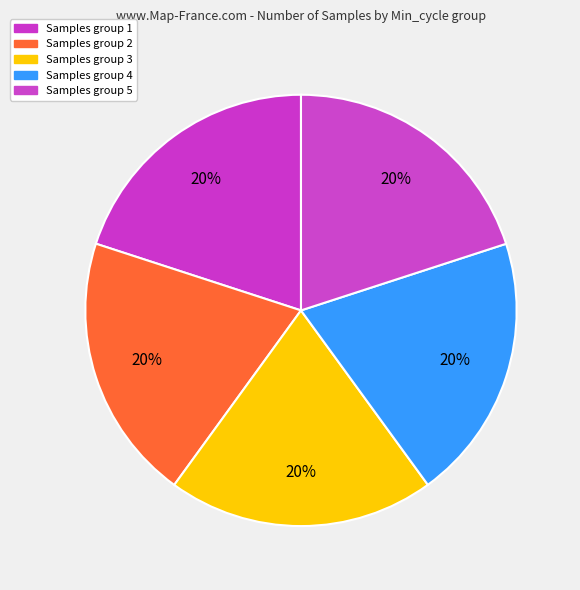

How many segments does this pie chart have?

5